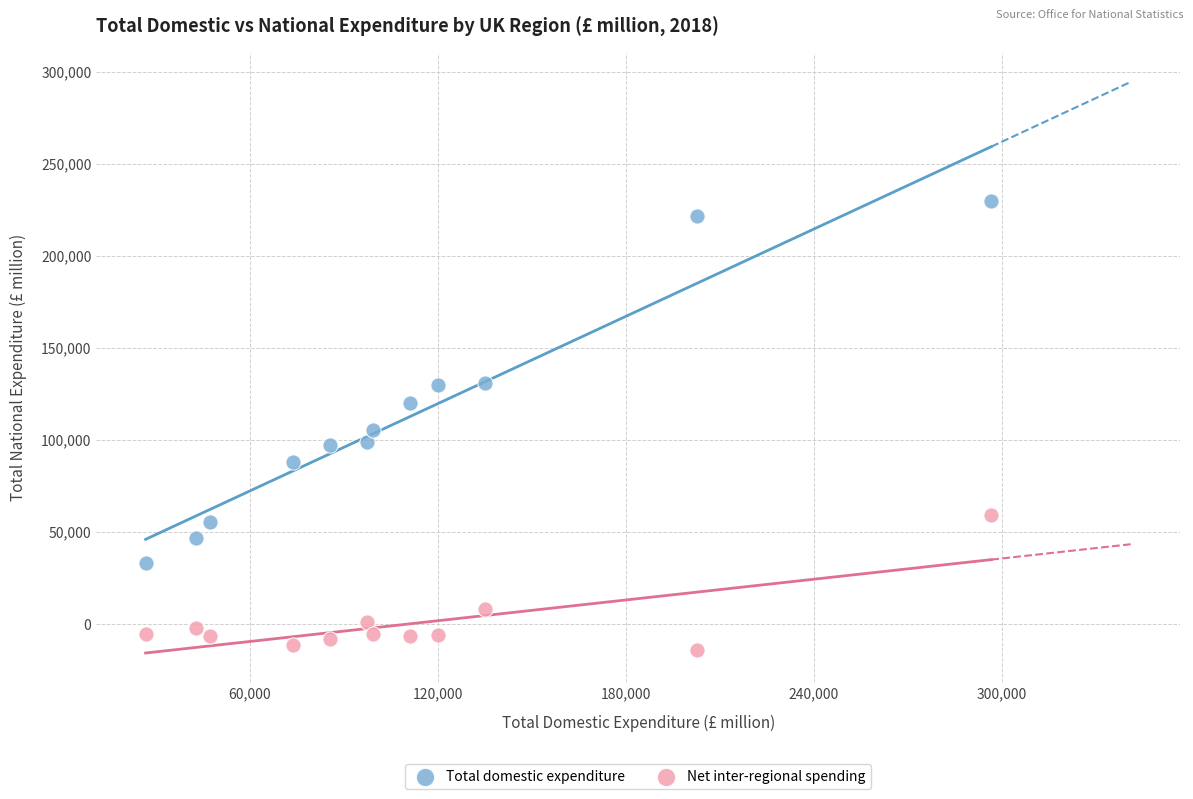

Which series contains the highest Y value?

Total domestic expenditure